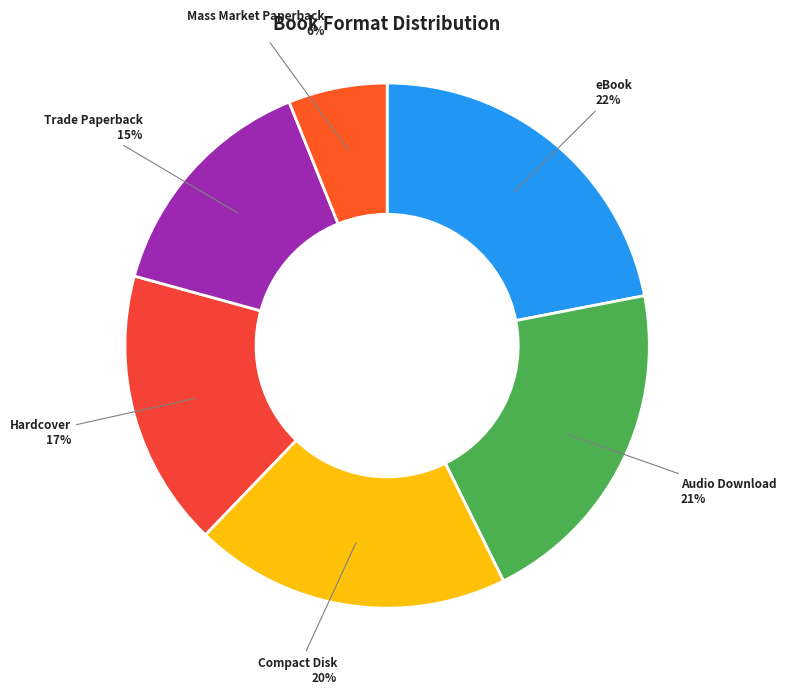

How many segments does this pie chart have?

6